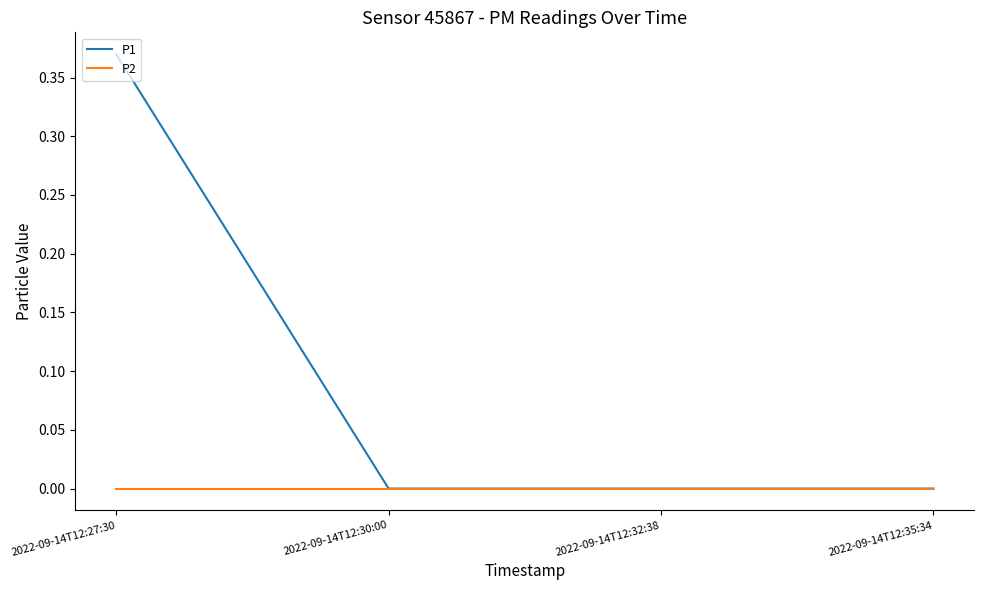

The value of P2 at 2022-09-14T12:32:38 is 0.0. True or false?

True